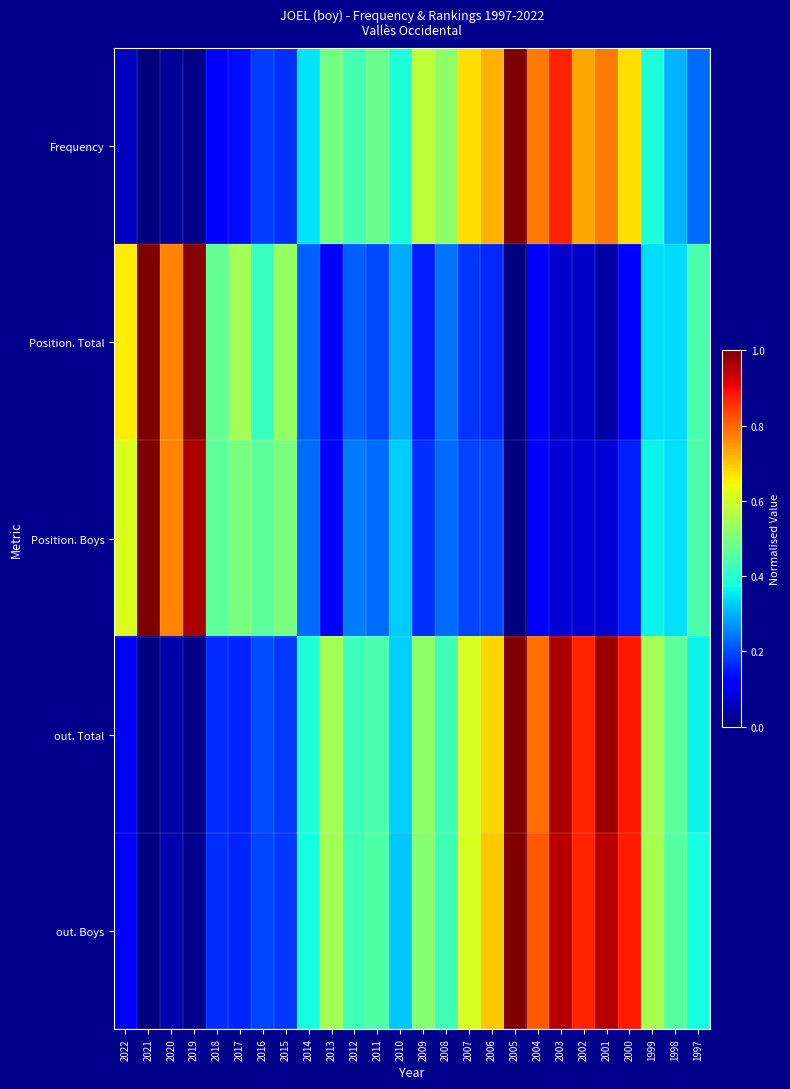

Reading left to right, what are all the values shown in this chart?

Frequency: 2022=0.1	2021=0.0	2020=0.0	2019=0.0	2018=0.1	2017=0.1	2016=0.2	2015=0.2	2014=0.3	2013=0.5	2012=0.4	2011=0.5	2010=0.4	2009=0.6	2008=0.5	2007=0.7	2006=0.7	2005=1.0	2004=0.8	2003=0.9	2002=0.7	2001=0.8	2000=0.7	1999=0.4	1998=0.3	1997=0.2
Position. Total: 2022=0.7	2021=1.0	2020=0.8	2019=1.0	2018=0.5	2017=0.5	2016=0.4	2015=0.5	2014=0.2	2013=0.1	2012=0.2	2011=0.2	2010=0.3	2009=0.2	2008=0.2	2007=0.2	2006=0.2	2005=0.0	2004=0.1	2003=0.1	2002=0.1	2001=0.0	2000=0.1	1999=0.3	1998=0.3	1997=0.4
Position. Boys: 2022=0.6	2021=1.0	2020=0.8	2019=1.0	2018=0.5	2017=0.5	2016=0.5	2015=0.5	2014=0.2	2013=0.1	2012=0.2	2011=0.2	2010=0.3	2009=0.2	2008=0.2	2007=0.2	2006=0.2	2005=0.0	2004=0.1	2003=0.1	2002=0.1	2001=0.1	2000=0.2	1999=0.4	1998=0.3	1997=0.4
out. Total: 2022=0.1	2021=0.0	2020=0.0	2019=0.0	2018=0.2	2017=0.2	2016=0.2	2015=0.2	2014=0.4	2013=0.5	2012=0.4	2011=0.4	2010=0.3	2009=0.5	2008=0.4	2007=0.6	2006=0.7	2005=1.0	2004=0.8	2003=1.0	2002=0.9	2001=1.0	2000=0.9	1999=0.5	1998=0.5	1997=0.4
out. Boys: 2022=0.1	2021=0.0	2020=0.0	2019=0.0	2018=0.2	2017=0.2	2016=0.2	2015=0.2	2014=0.4	2013=0.5	2012=0.4	2011=0.4	2010=0.3	2009=0.5	2008=0.4	2007=0.6	2006=0.7	2005=1.0	2004=0.8	2003=1.0	2002=0.9	2001=1.0	2000=0.9	1999=0.6	1998=0.5	1997=0.4